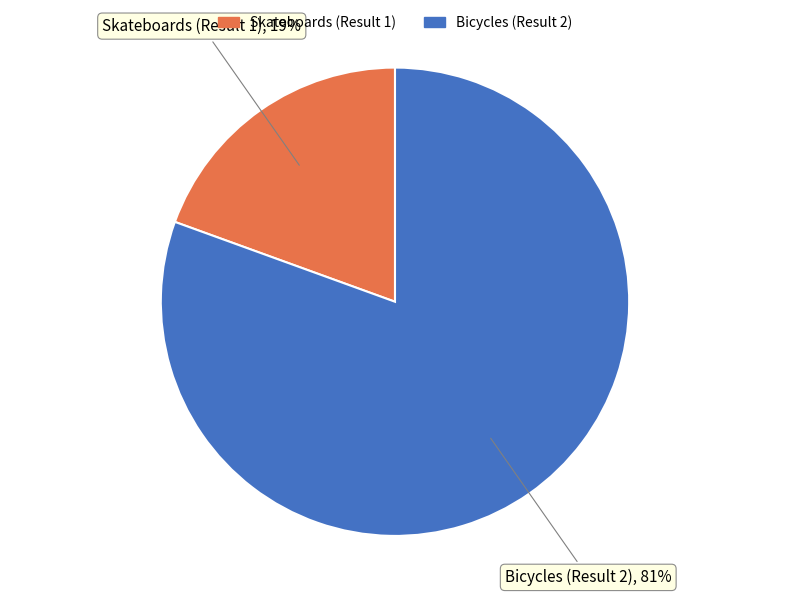

Between Bicycles (Result 2) and Skateboards (Result 1), which is larger?

Bicycles (Result 2)